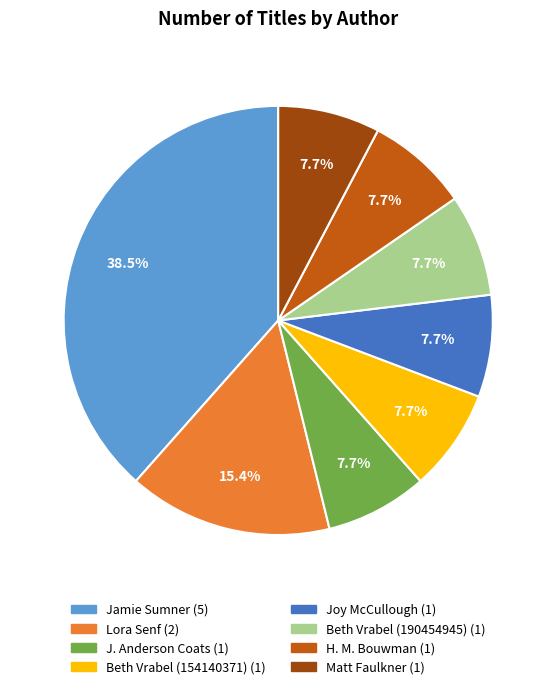

To the nearest percent, what is the average slice percentage?

12%